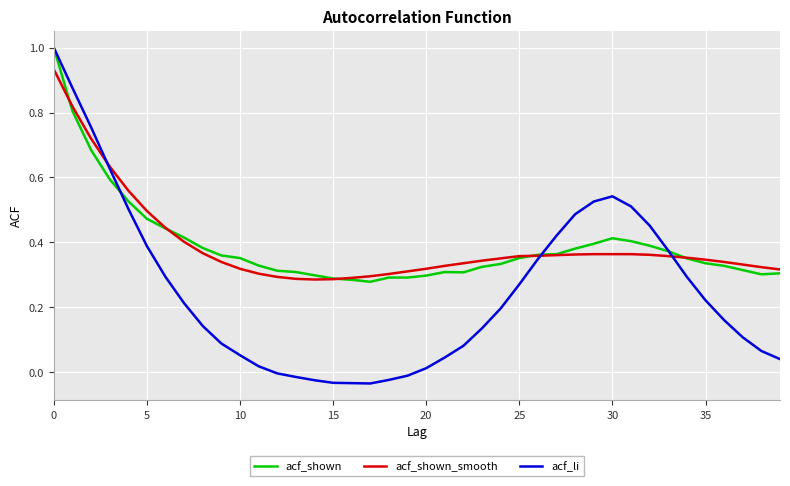

What is the maximum value for acf_li?

1.0